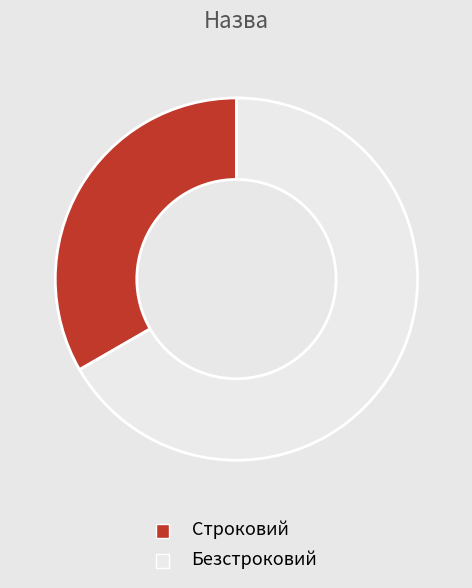

Do Безстроковий and Строковий together represent more than half of the pie?

Yes